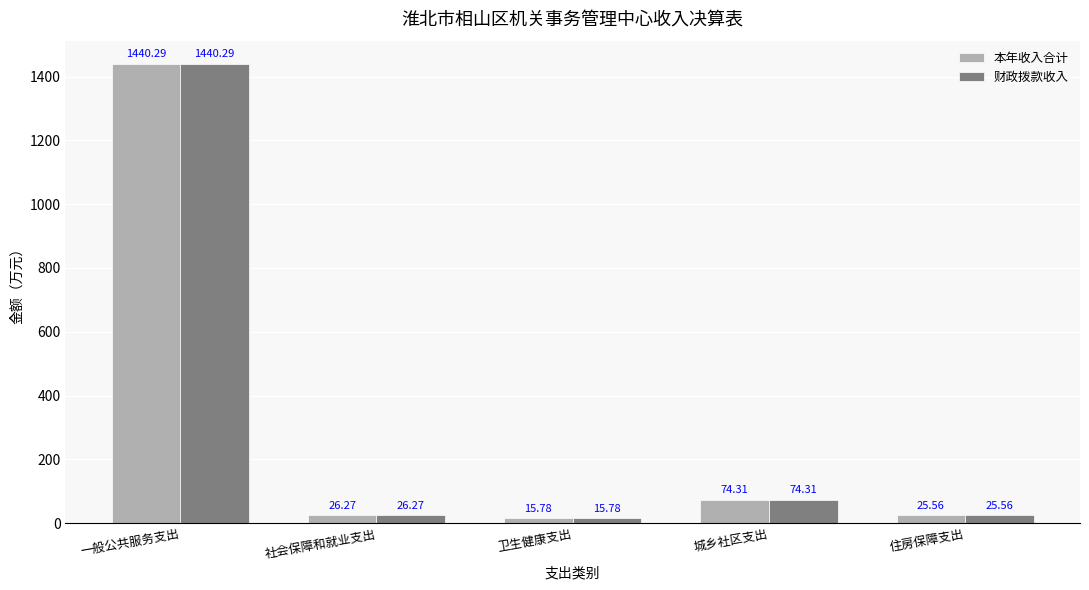

What is the label of the 2nd bar from the left?

社会保障和就业支出